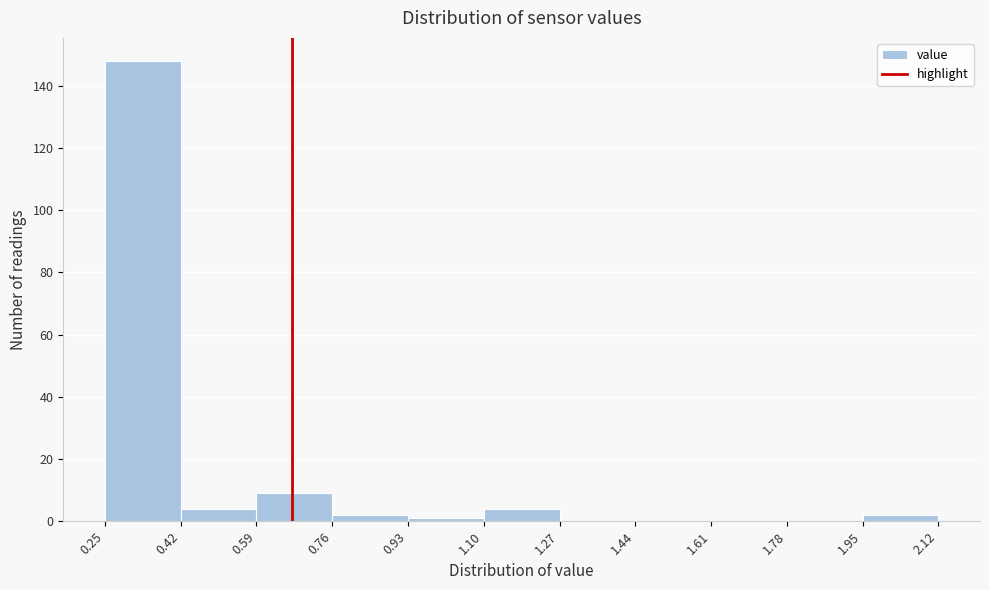

Reading left to right, list every bar in this chart as the range it spans on the x-axis followed by its height. The values are not printed on the chart, so give them approximately, as read against the axis.

0.25 to 0.42: 148
0.42 to 0.59: 4
0.59 to 0.76: 10
0.76 to 0.93: 2
0.93 to 1.10: under 2
1.10 to 1.27: 4
1.27 to 1.44: 0
1.44 to 1.61: 0
1.61 to 1.78: 0
1.78 to 1.95: 0
1.95 to 2.12: 2